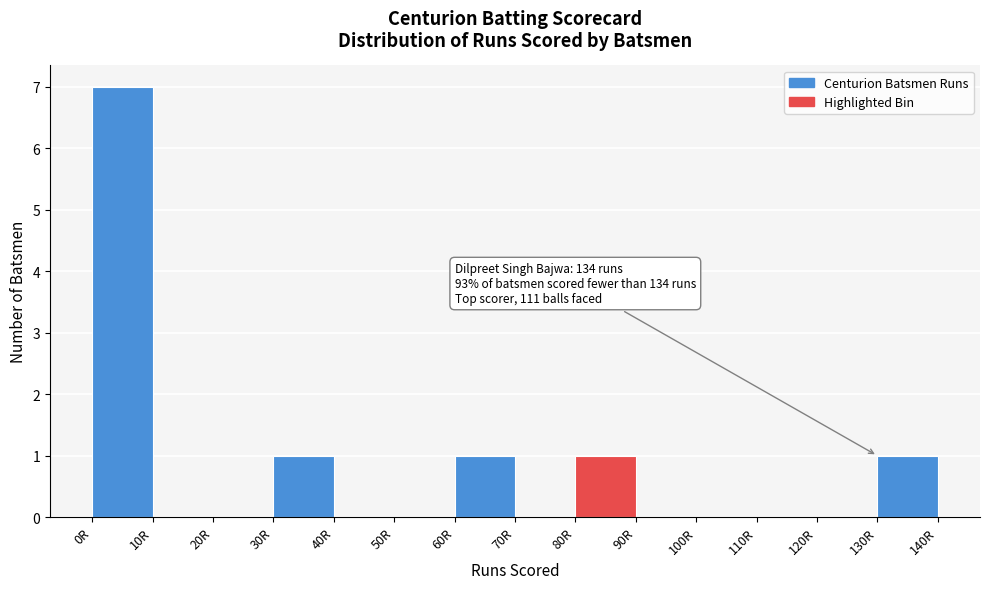

Over which range of the x-axis is the bar tallest?

0 to 10